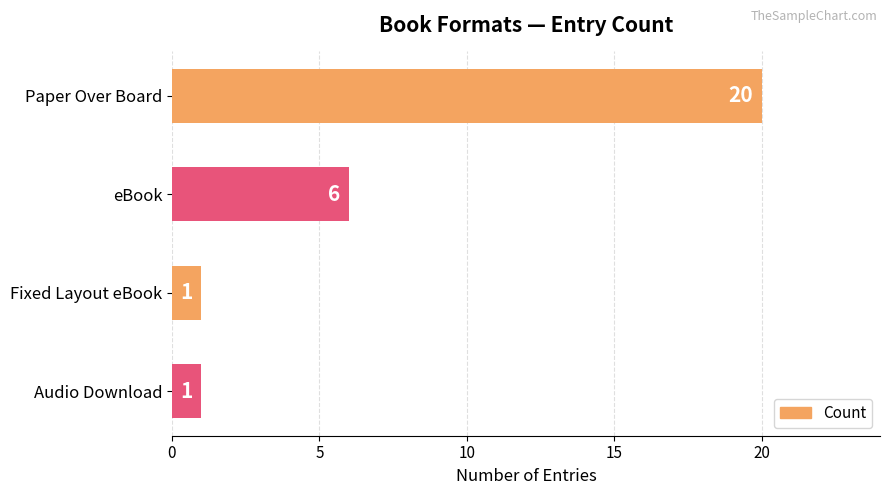

What is the sum of all values?

28